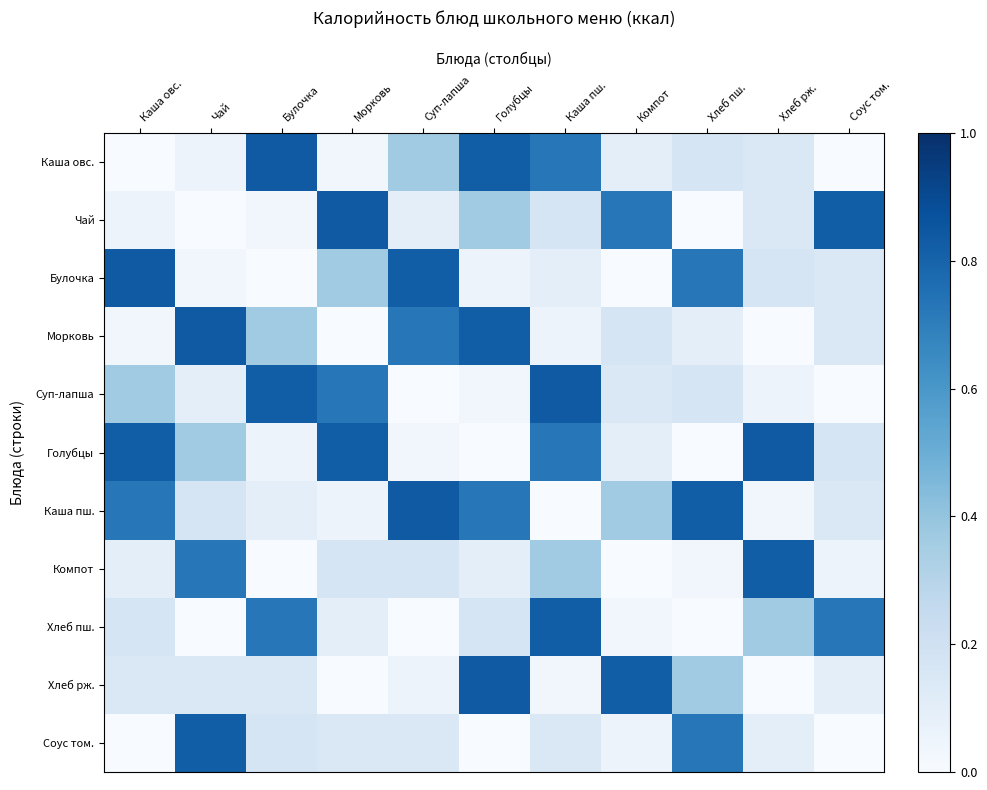

Which category has the lowest value across all series?

Каша овс.